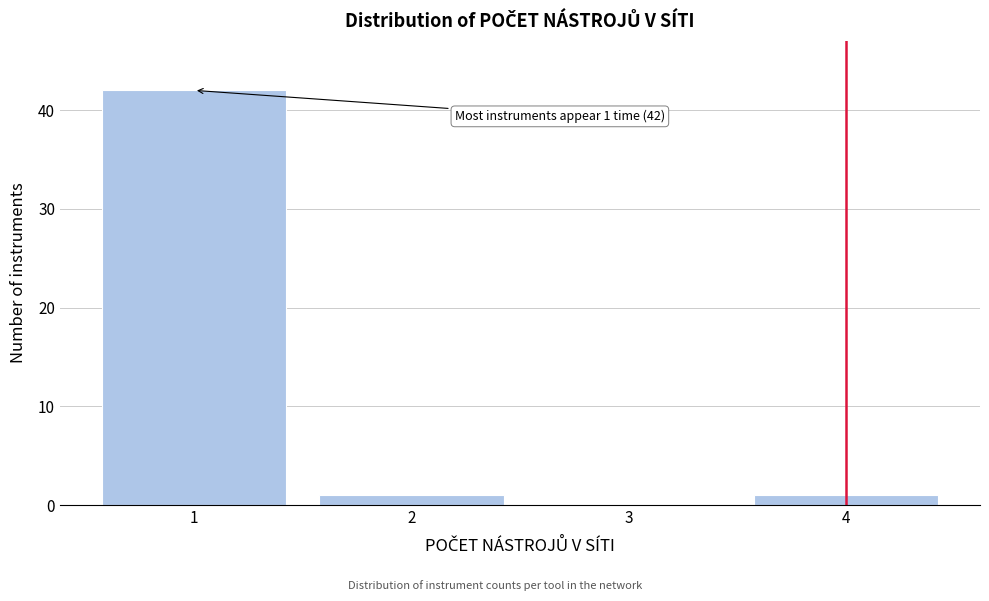

Reading left to right, transcribe all the data shown in this chart.

1=42	2=1	3=0	4=1